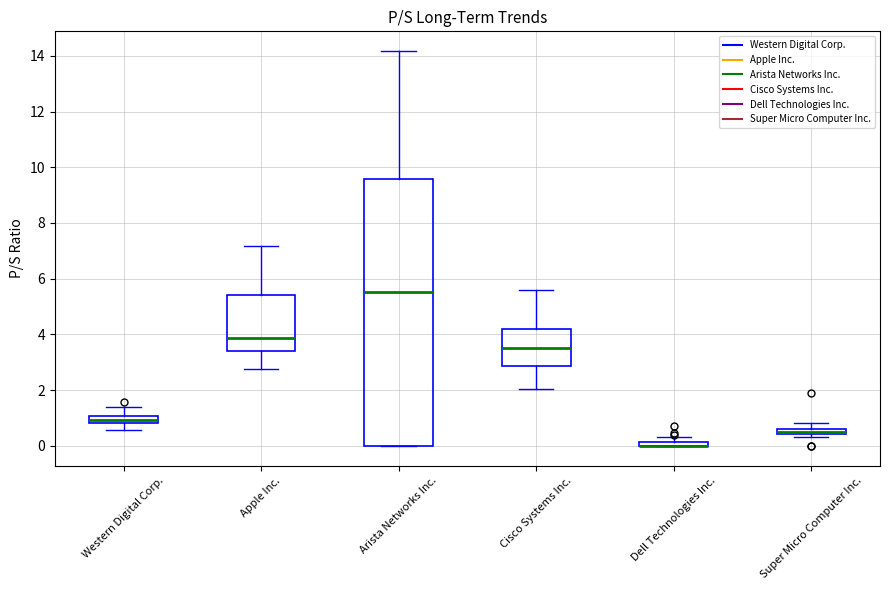

Where is the lower edge of the box for Super Micro Computer Inc. on the y-axis? The values are not printed on the chart, so give them approximately, as read against the axis.

0.4